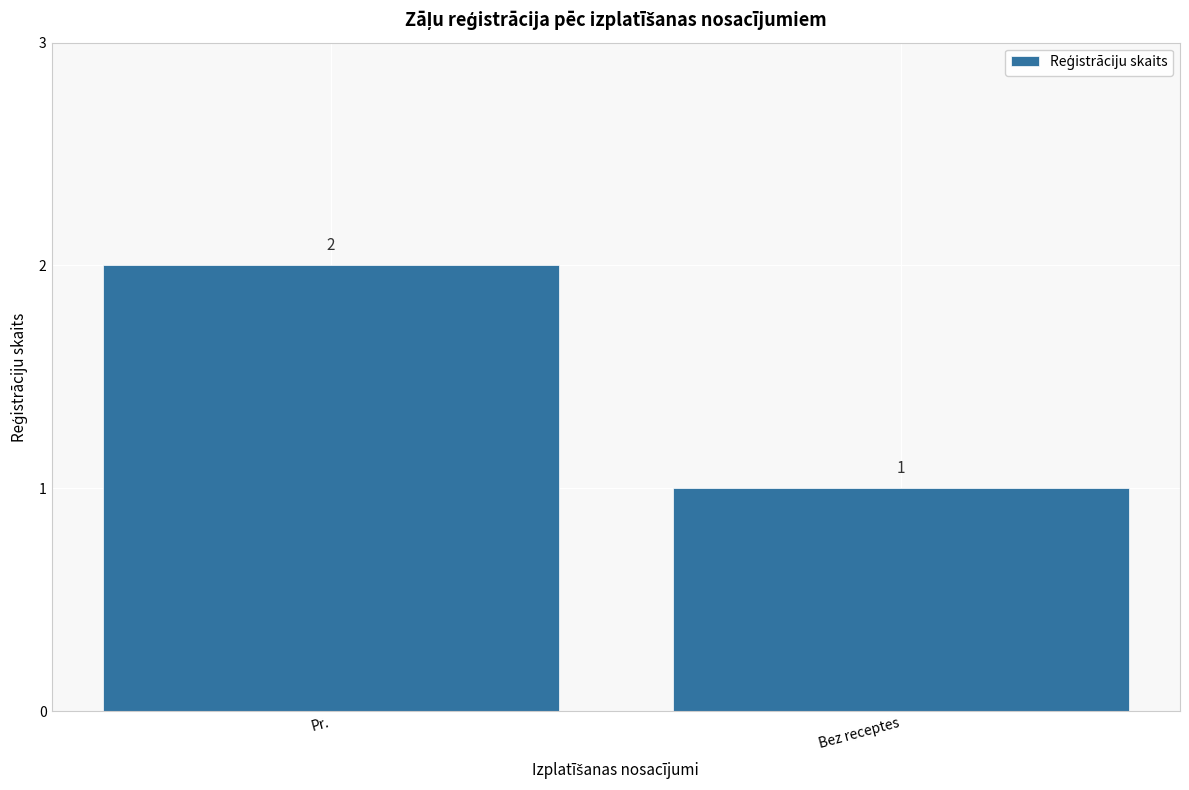

List the labels in order of value, largest first.

Pr., Bez receptes